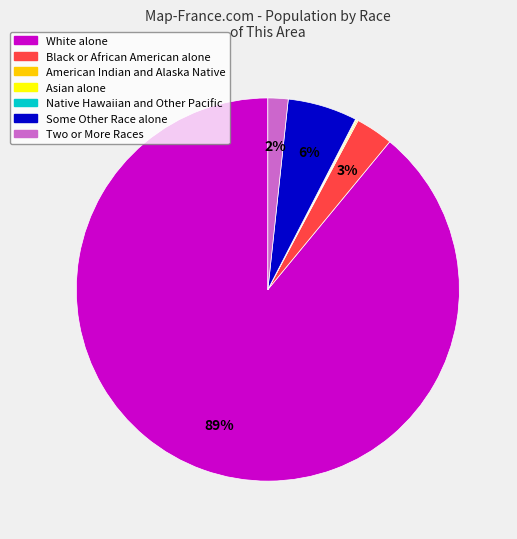

What is the majority slice?

White alone